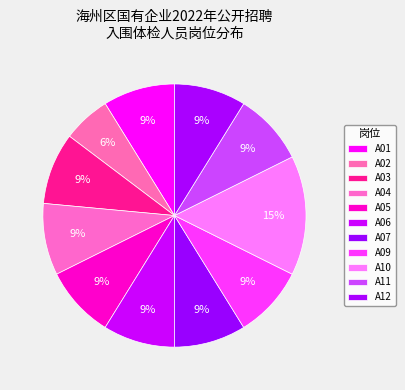

How many slices are in this pie chart?

11